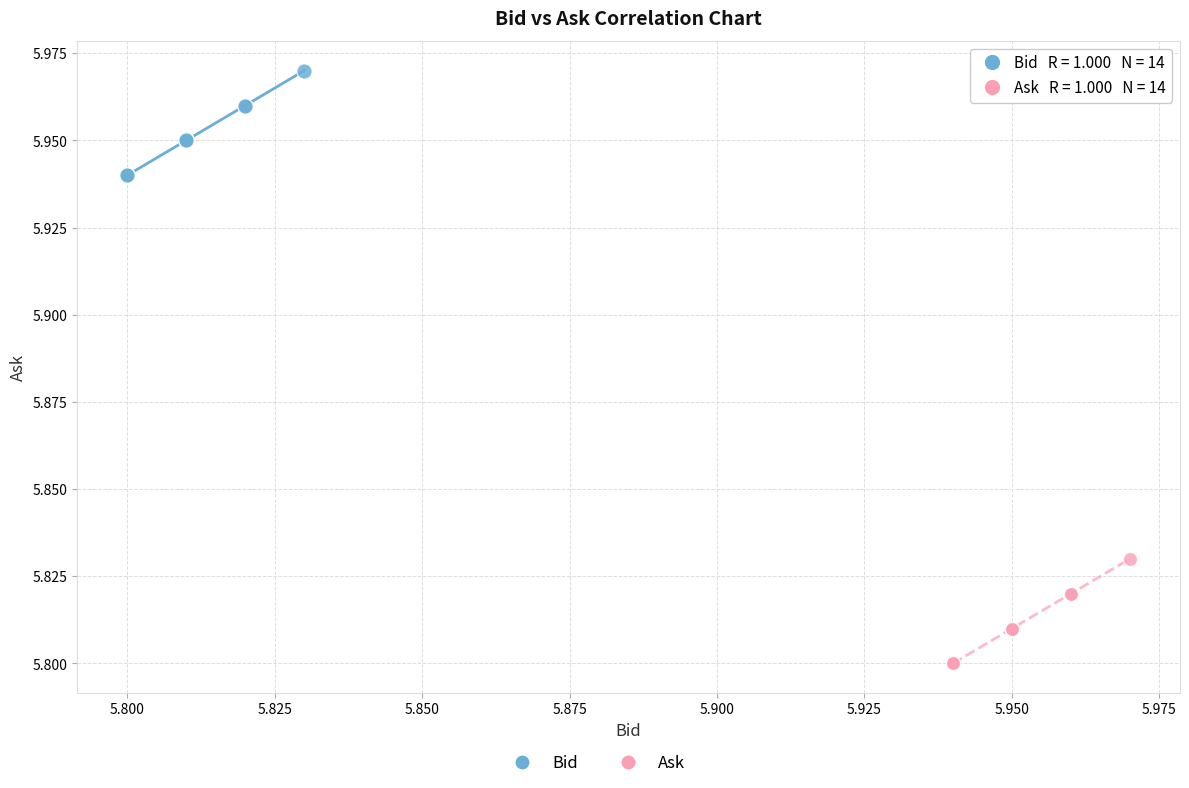

Which series reaches the minimum Y coordinate?

Ask